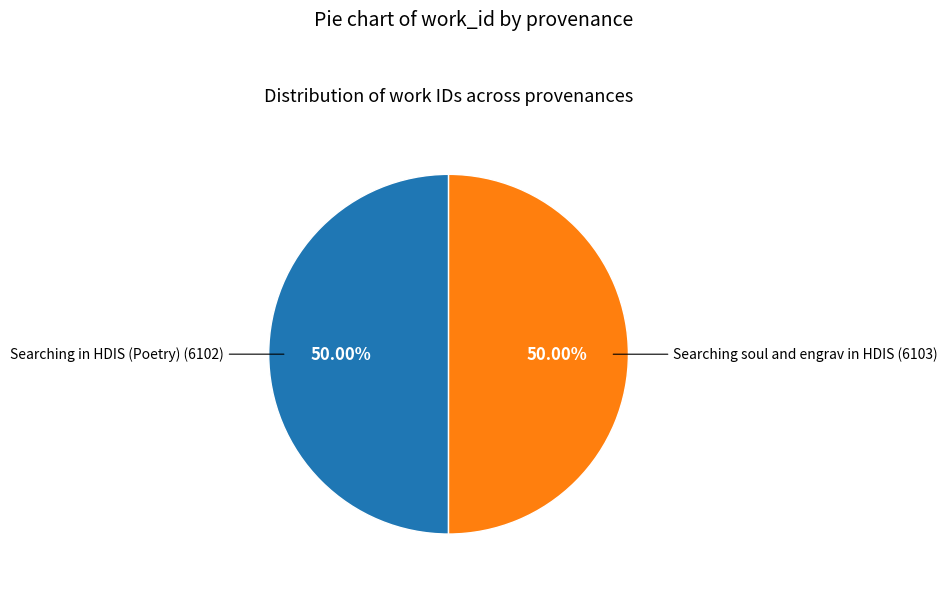

How many segments does this pie chart have?

2